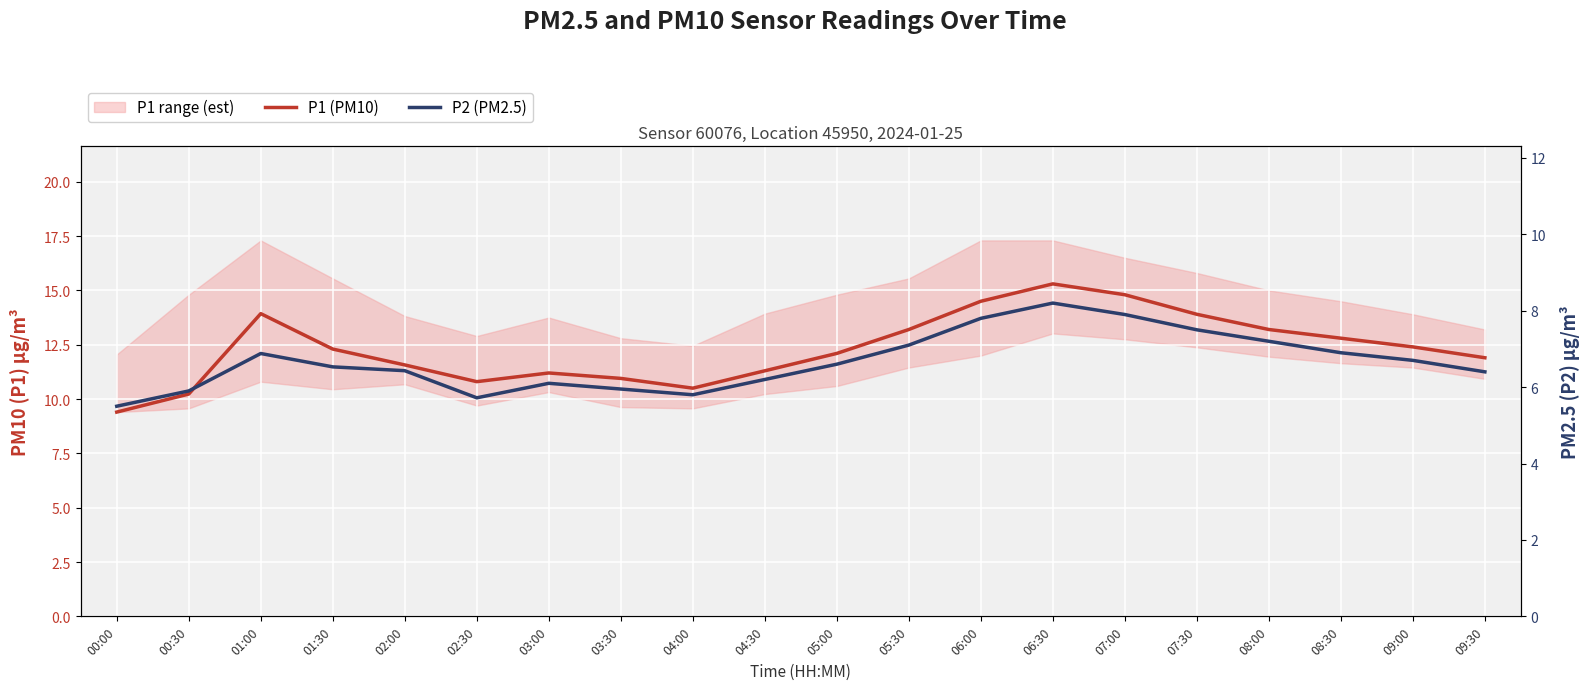

How many interior local valleys does the P2 (PM2.5) series have?

2